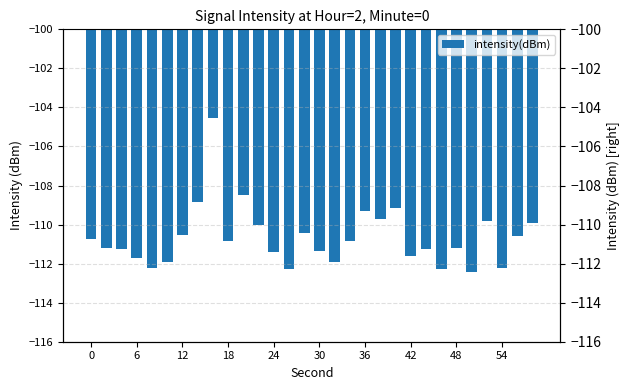

True or false: the data shows -187.2 at 54.

False